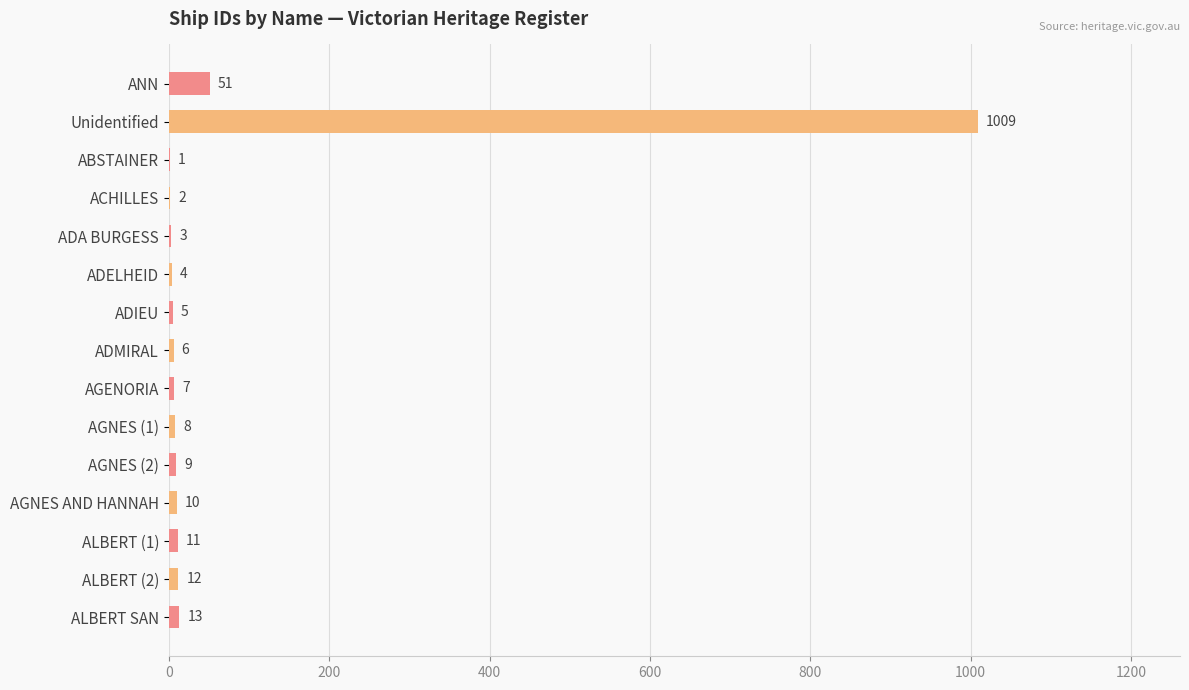

At which category does the chart reach its peak across all series?

Unidentified